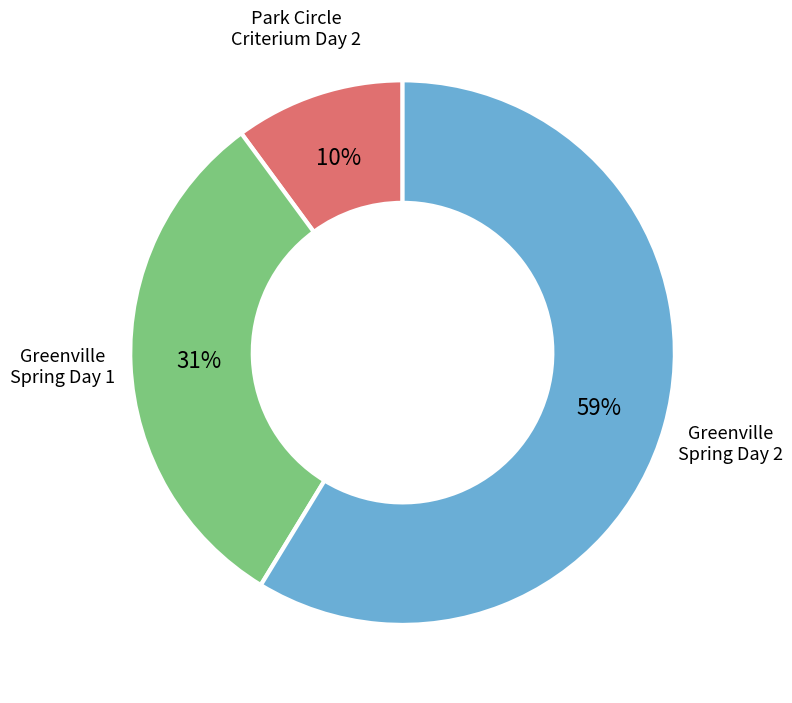

To the nearest percent, what is the difference between the largest and smallest slice percentages?

49%